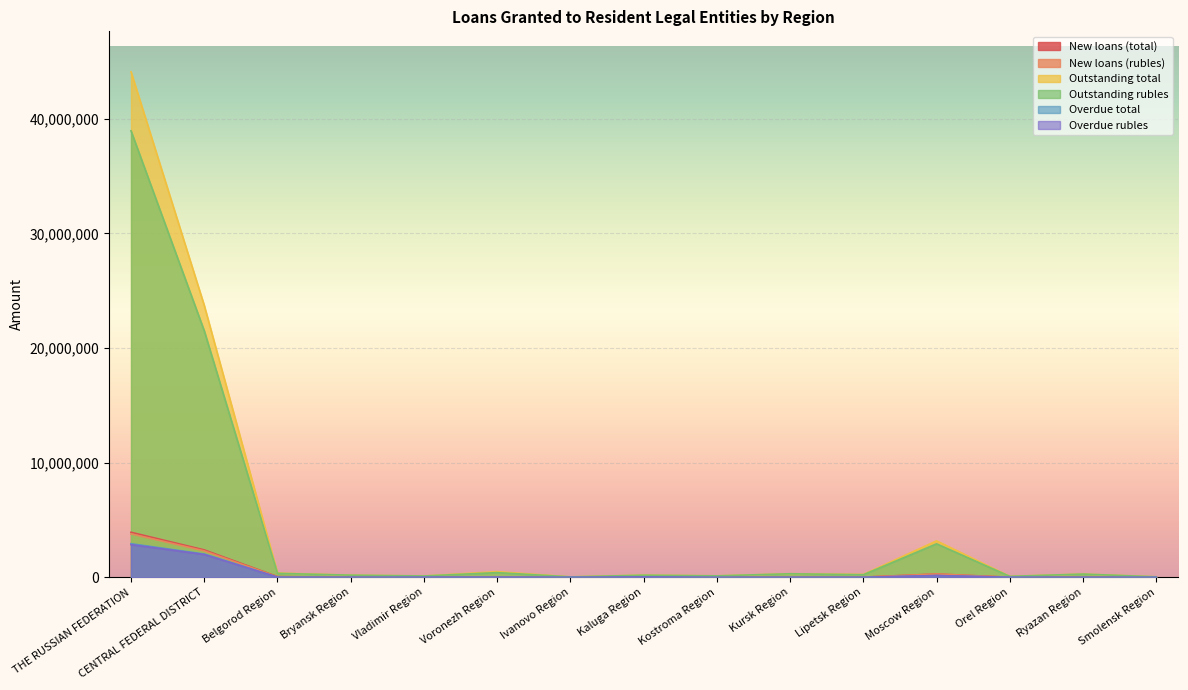

At which label is Overdue rubles closest to 1427228?

CENTRAL FEDERAL DISTRICT